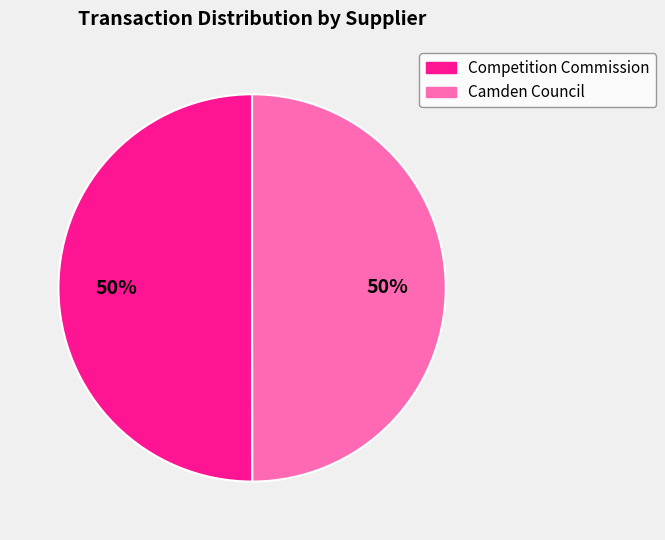

To the nearest percent, what portion does Camden Council represent?

50%